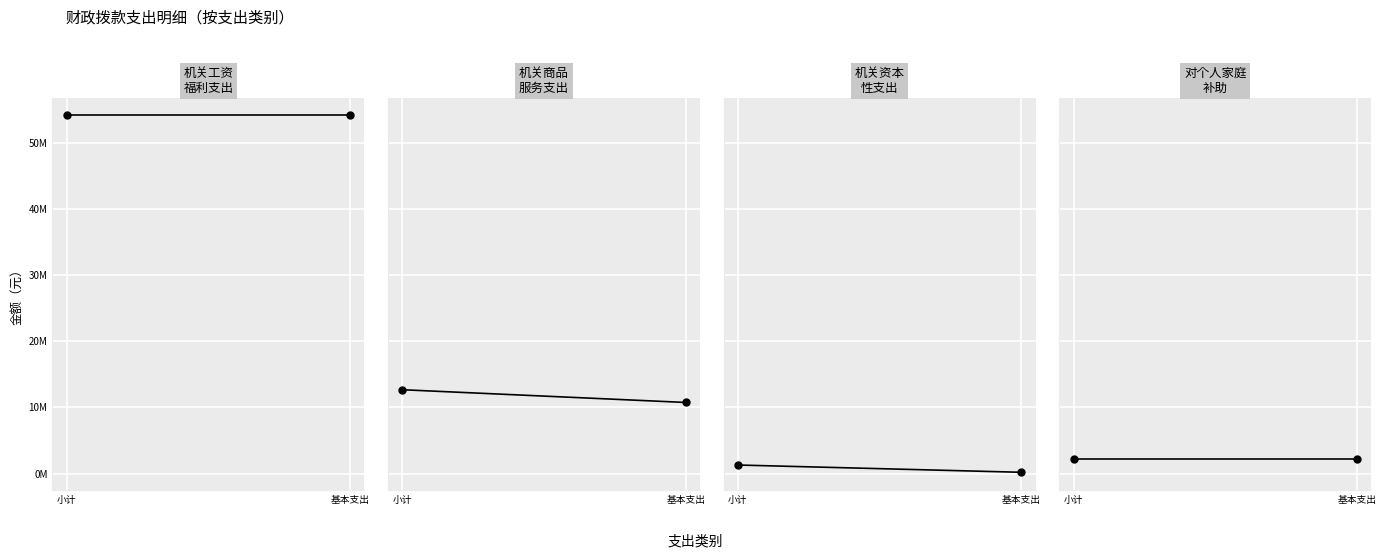

Read the 对个人和家庭的补助 value at 小计.

2177760.0